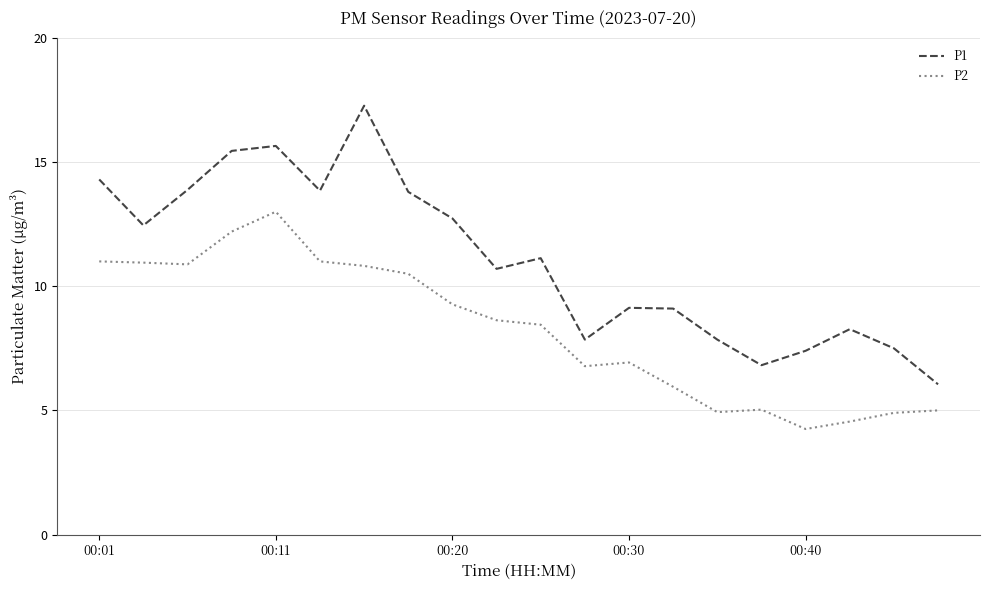

What is the maximum value for P2?

13.0